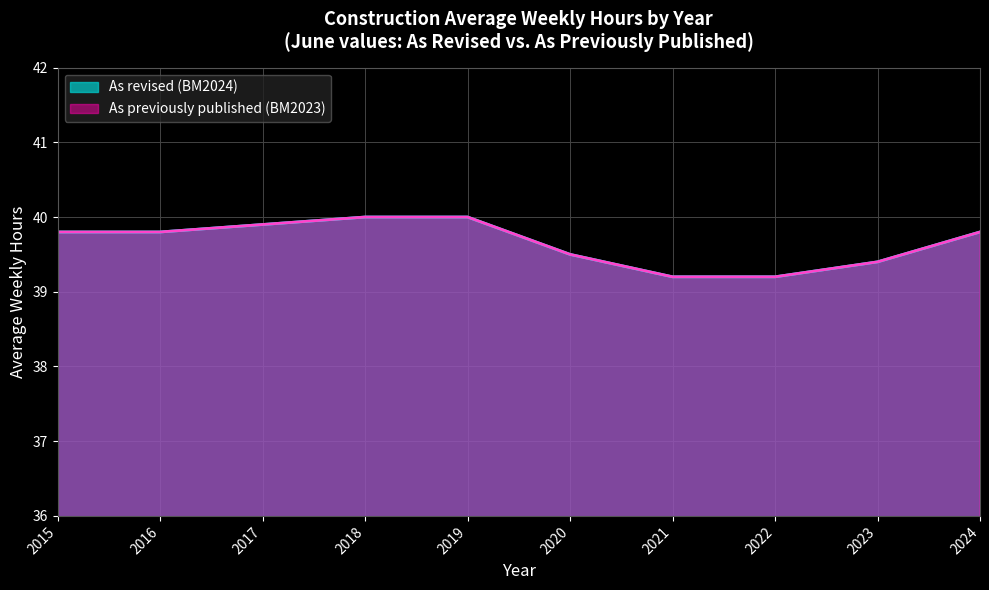

True or false: As previously published (BM2023) and As revised (BM2024) intersect in this chart.

False